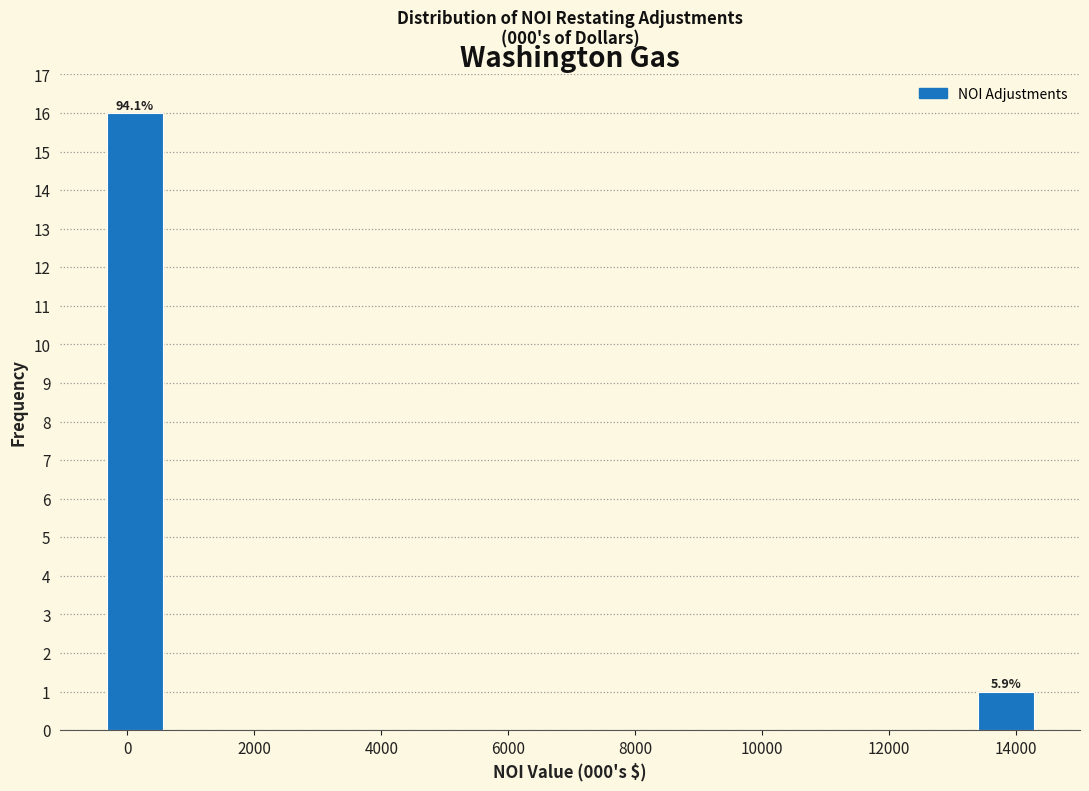

Which range on the x-axis has the tallest bar?

-400 to 600